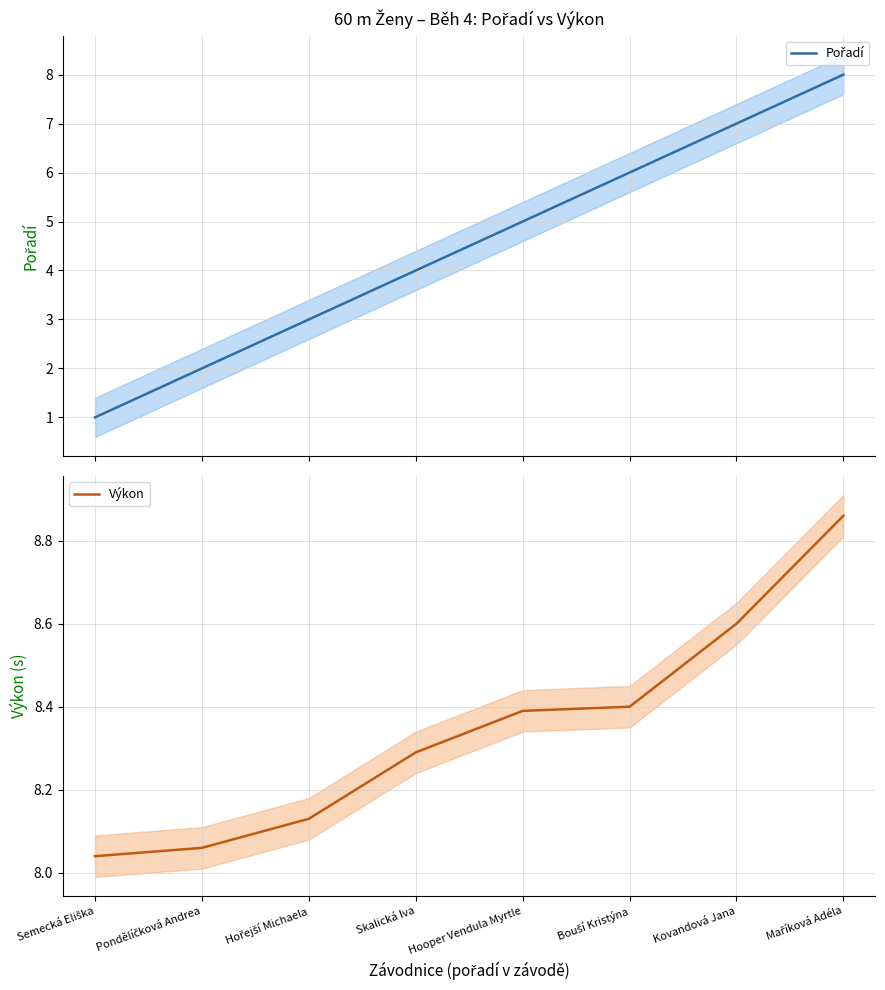

What are all the series names shown in the legend?

Pořadí, Výkon